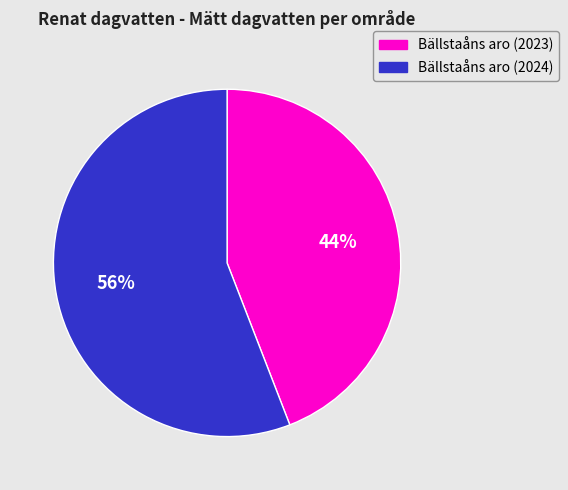

Is the sum of Bällstaåns aro (2024) and Bällstaåns aro (2023) greater than half?

Yes